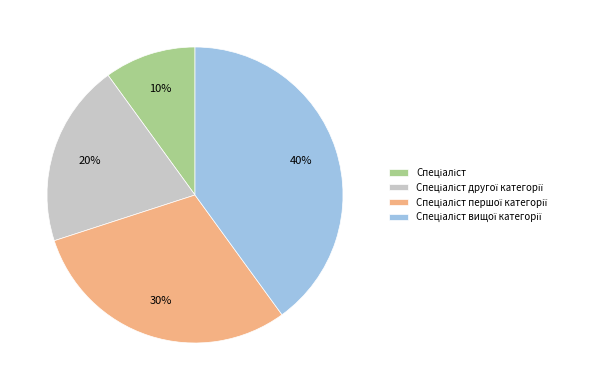

To the nearest percent, what is the average slice percentage?

25%